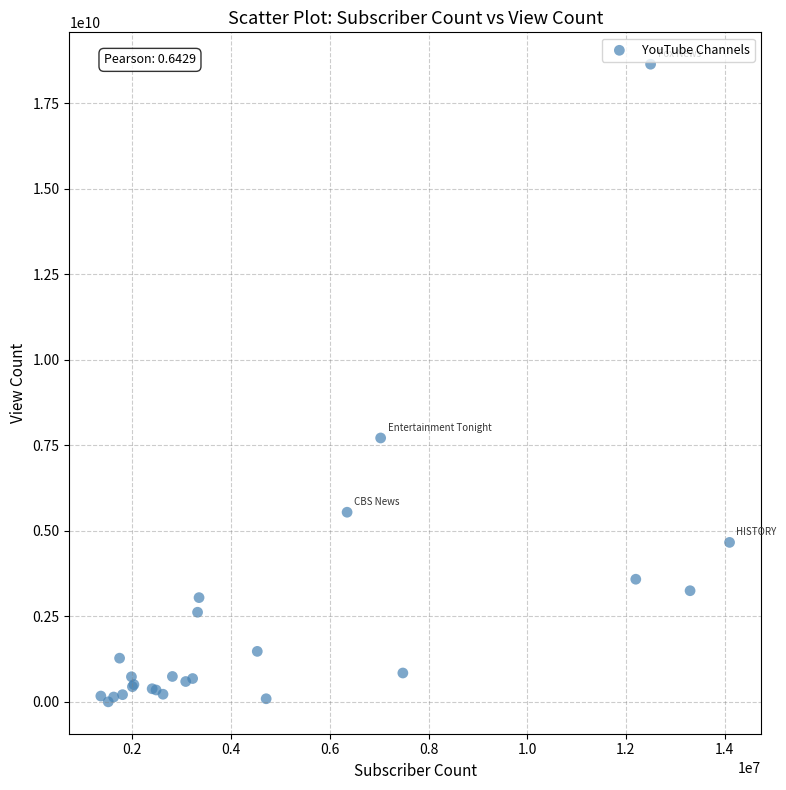

What Y value in the scatter plot is closest to 9323967890?

7717324058